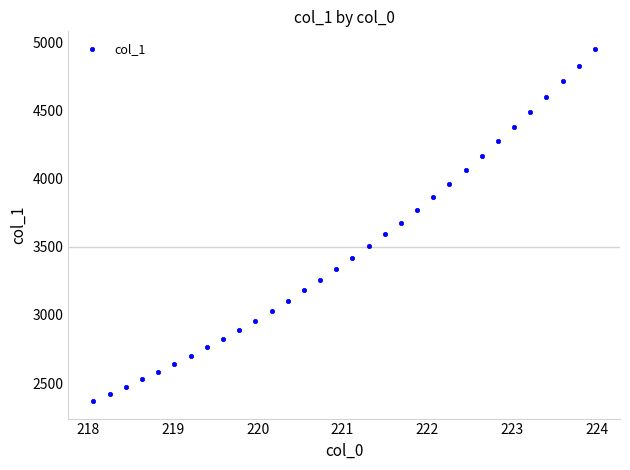

What is the range of Y values (max minus min)?

2583.5